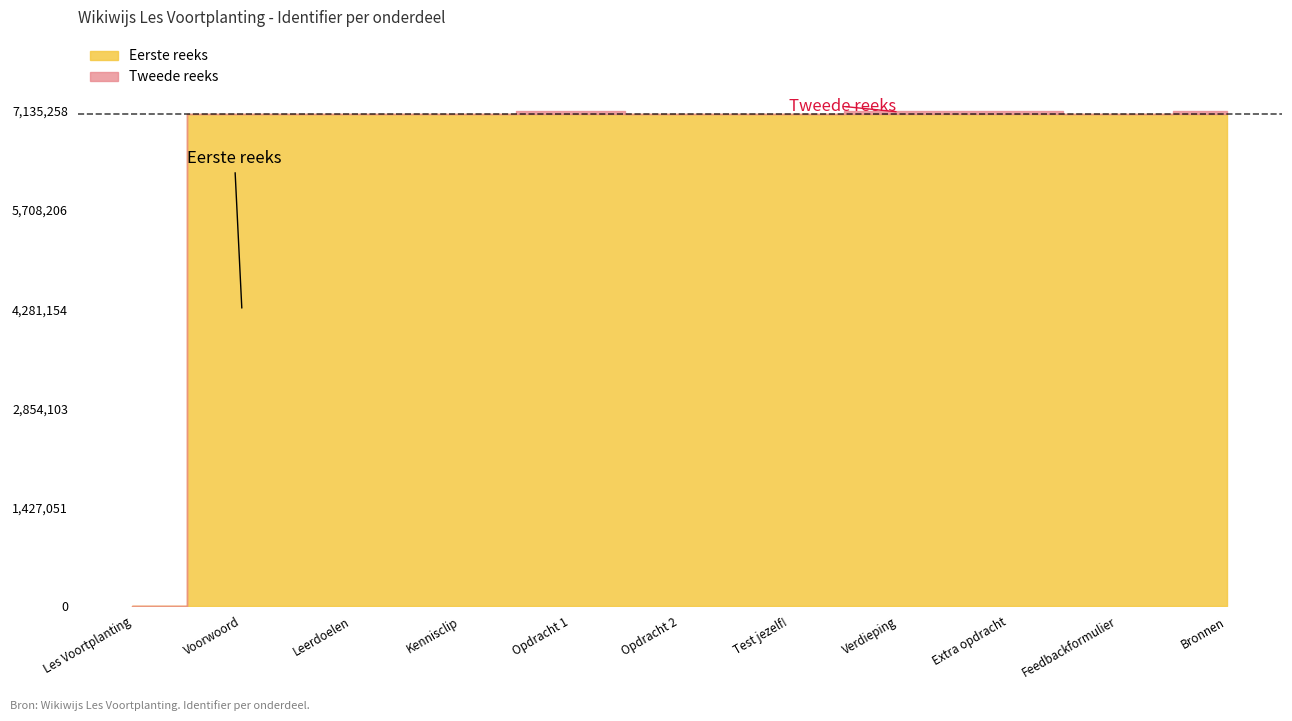

Which has a higher value, Leerdoelen or Extra opdracht?

Extra opdracht